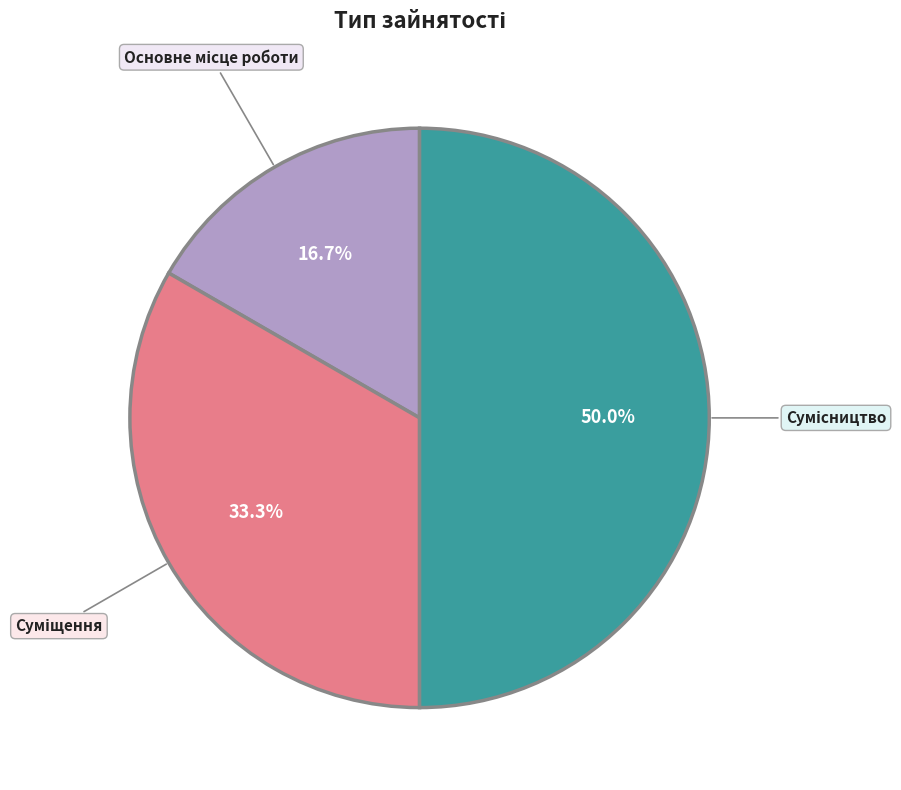

How much of the chart is everything except Основне місце роботи?

83.3%